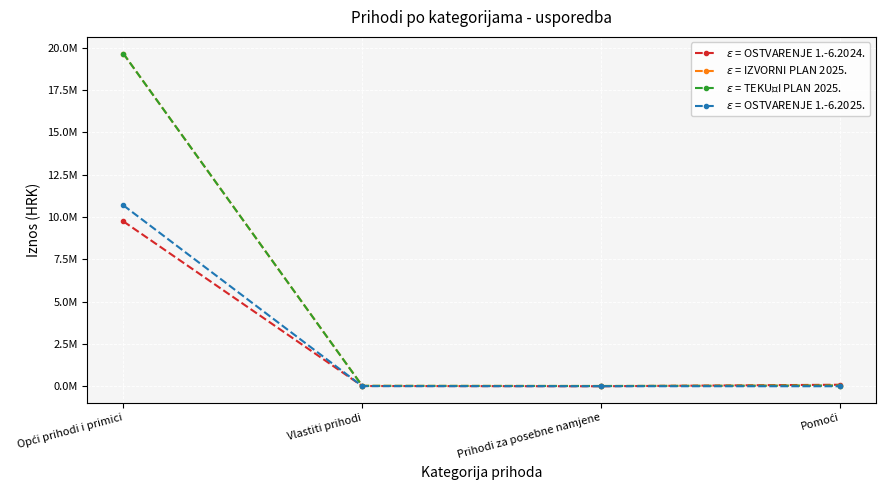

Reading left to right, list all the values displayed in this chart.

$\epsilon$ = OSTVARENJE 1.-6.2024.: Opći prihodi i primici=9744911.6	Vlastiti prihodi=13836.8	Prihodi za posebne namjene=0.0	Pomoći=90017.4
$\epsilon$ = IZVORNI PLAN 2025.: Opći prihodi i primici=19660035.0	Vlastiti prihodi=24400.0	Prihodi za posebne namjene=15000.0	Pomoći=39740.0
$\epsilon$ = TEKUĆI PLAN 2025.: Opći prihodi i primici=19660035.0	Vlastiti prihodi=24400.0	Prihodi za posebne namjene=15000.0	Pomoći=39740.0
$\epsilon$ = OSTVARENJE 1.-6.2025.: Opći prihodi i primici=10691612.2	Vlastiti prihodi=8300.8	Prihodi za posebne namjene=1862.6	Pomoći=0.0